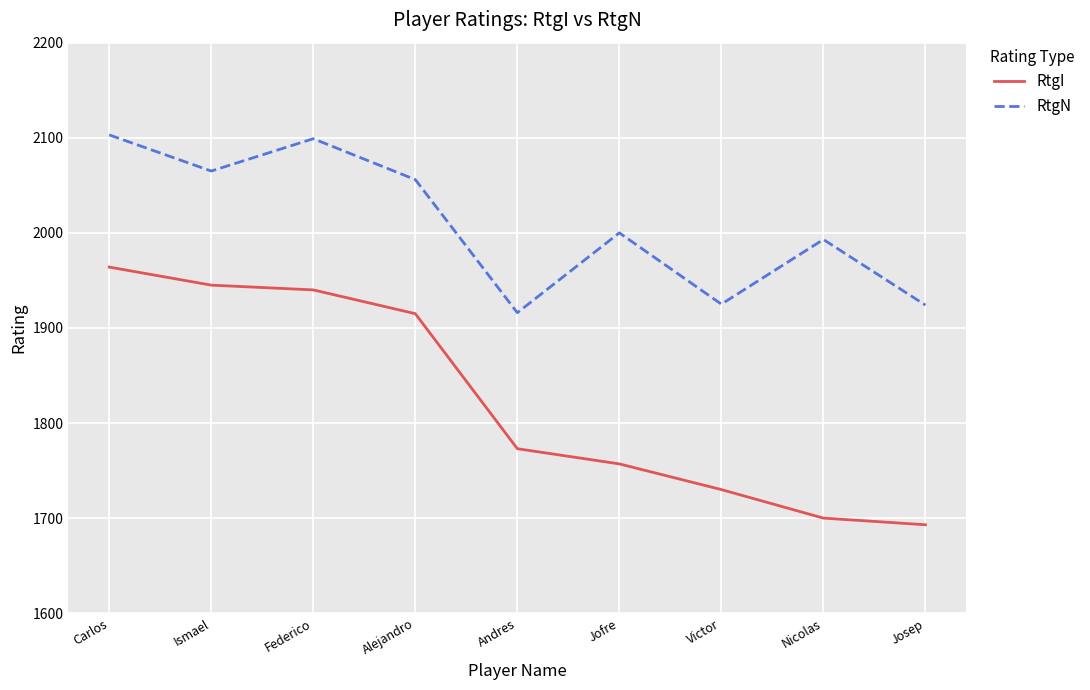

Which series has the widest spread of values?

RtgI